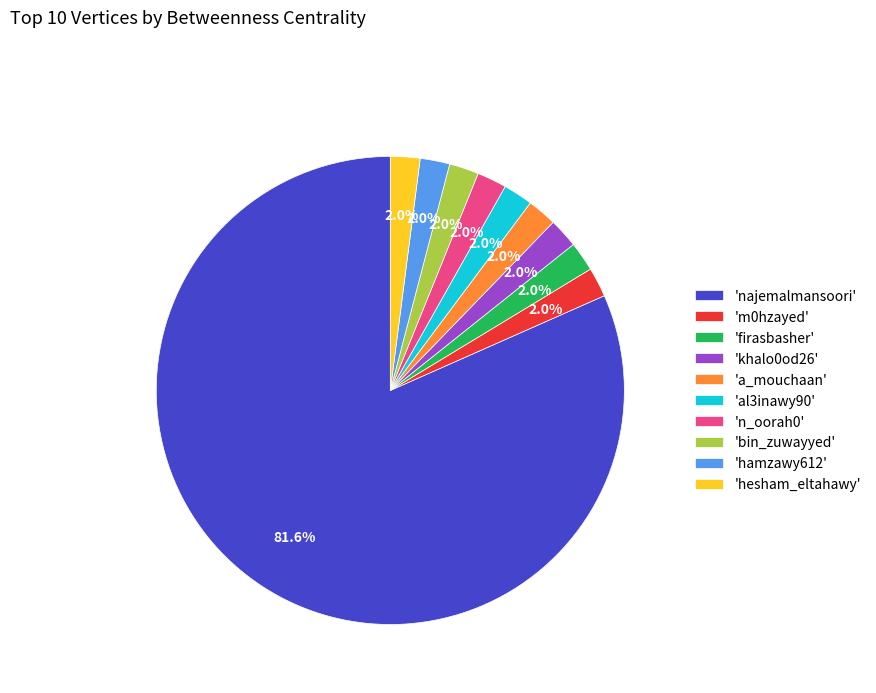

Is there a majority slice in this chart?

Yes